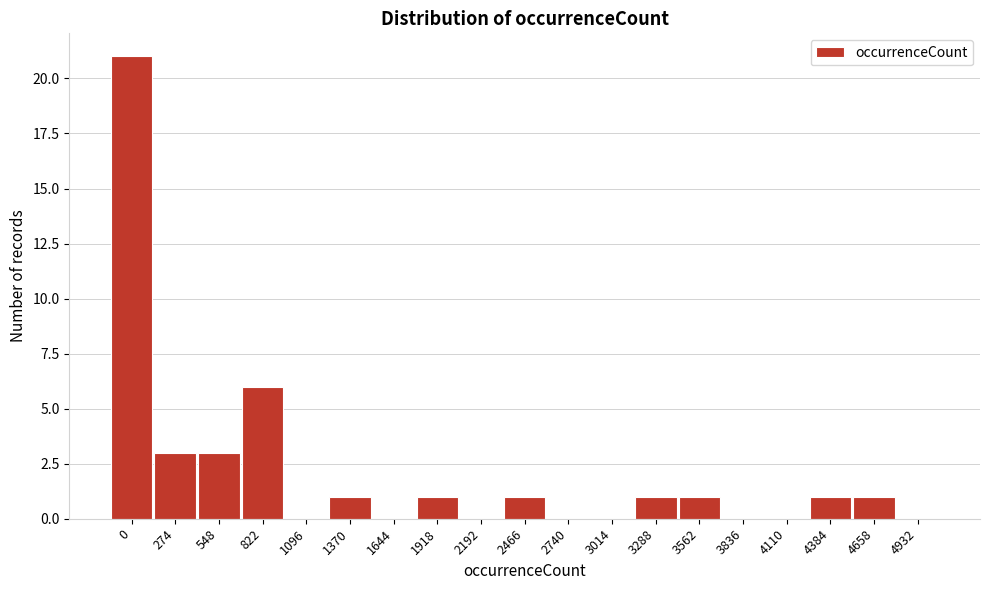

Reading left to right, list all the values displayed in this chart.

0=21	274=3	548=3	822=6	1096=0	1370=1	1644=0	1918=1	2192=0	2466=1	2740=0	3014=0	3288=1	3562=1	3836=0	4110=0	4384=1	4658=1	4932=0